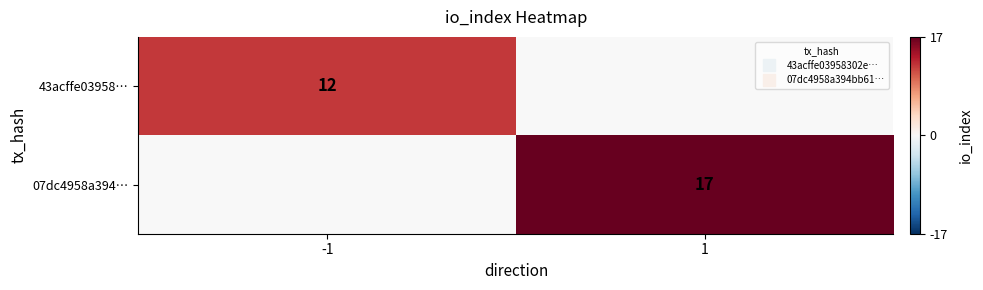

Is the value of 07dc4958a394… at -1 greater than the value of 43acffe03958… at 1?

No